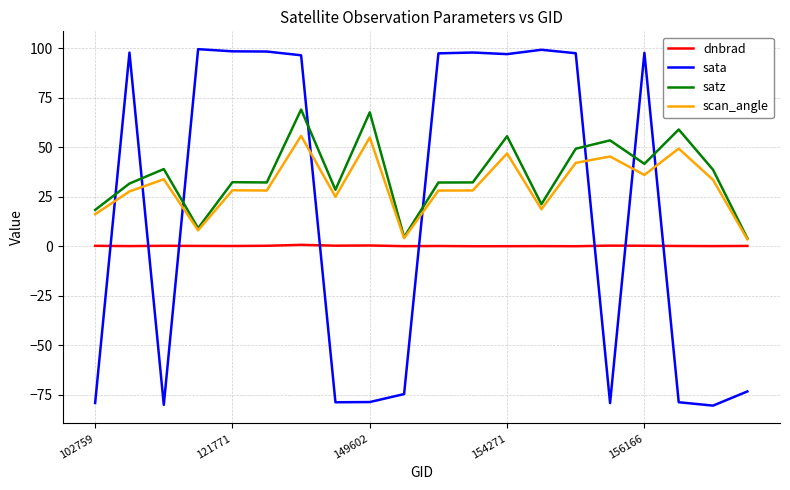

How many intersections are there between dnbrad and sata?

8